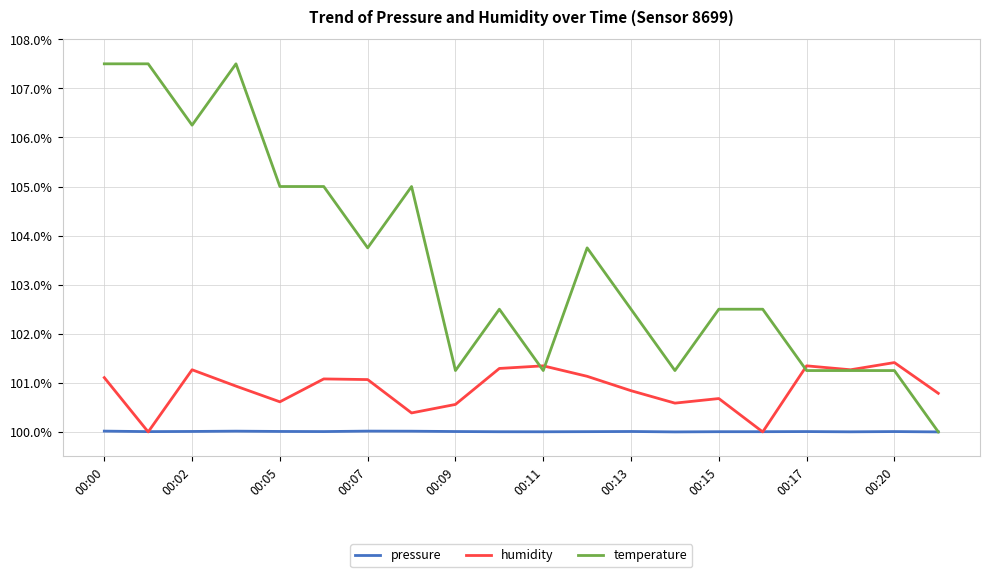

What is the minimum value for pressure?

100.0